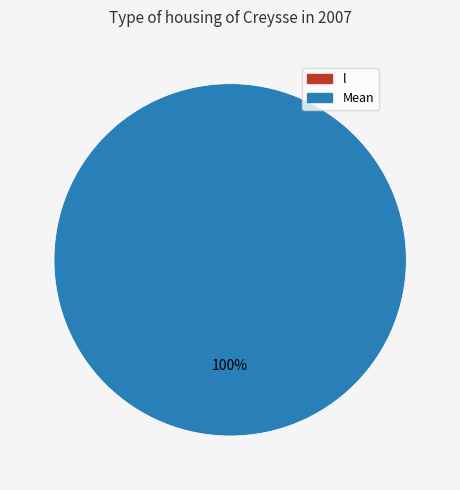

Count the number of slices in the pie.

2